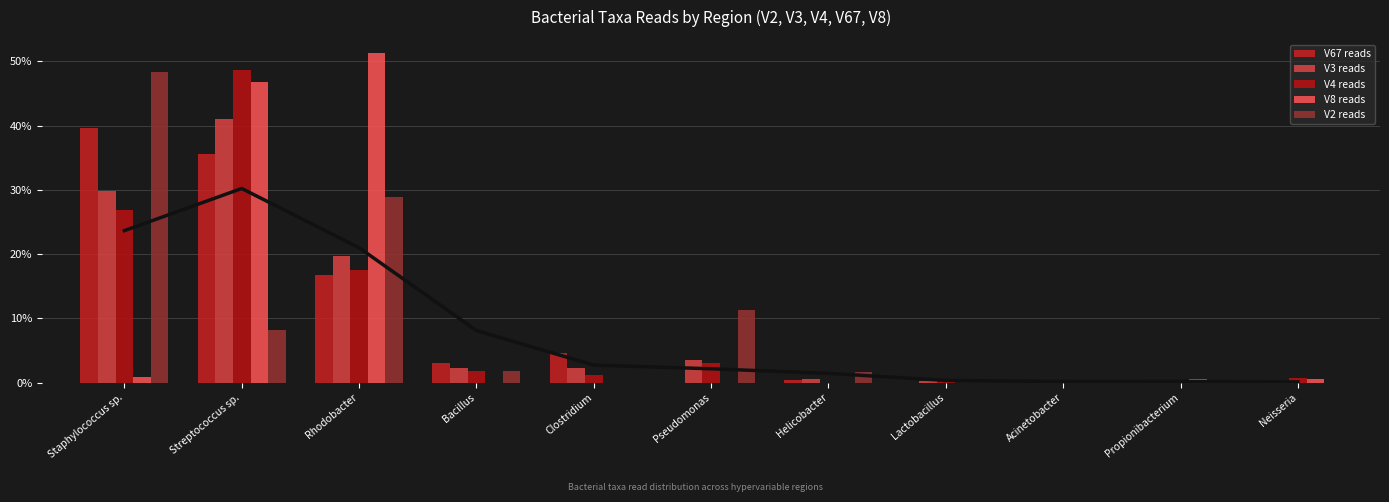

What are all the series names shown in the legend?

V67 reads, V3 reads, V4 reads, V8 reads, V2 reads